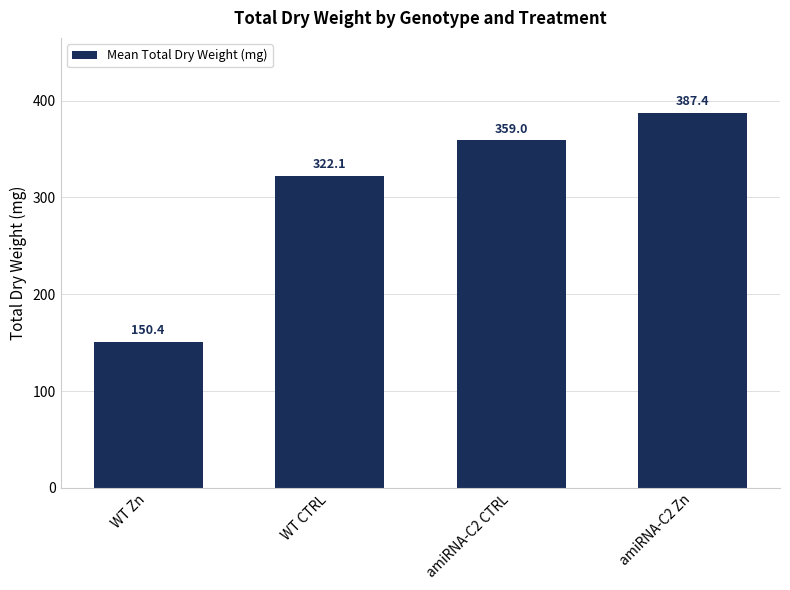

Rank the categories by value from highest to lowest.

amiRNA-C2 Zn, amiRNA-C2 CTRL, WT CTRL, WT Zn